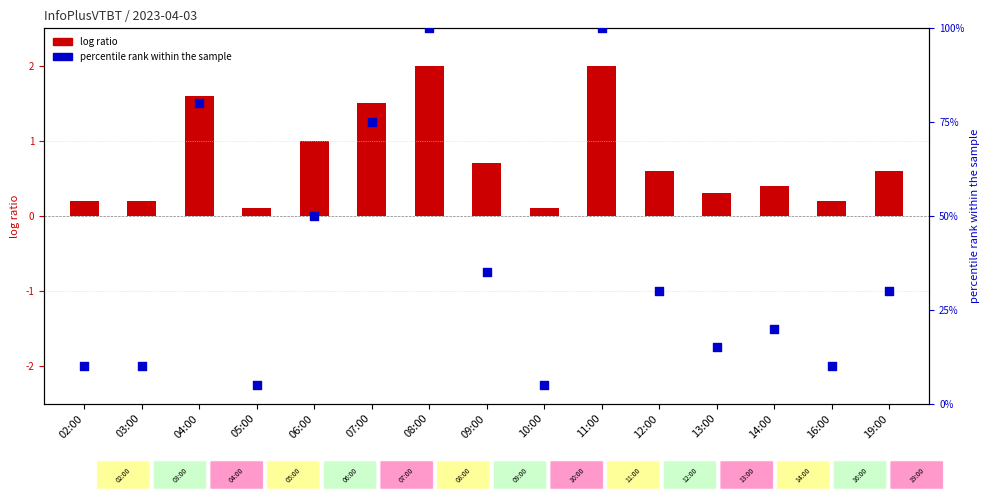

What is the total value across all series at 19:00?

30.6